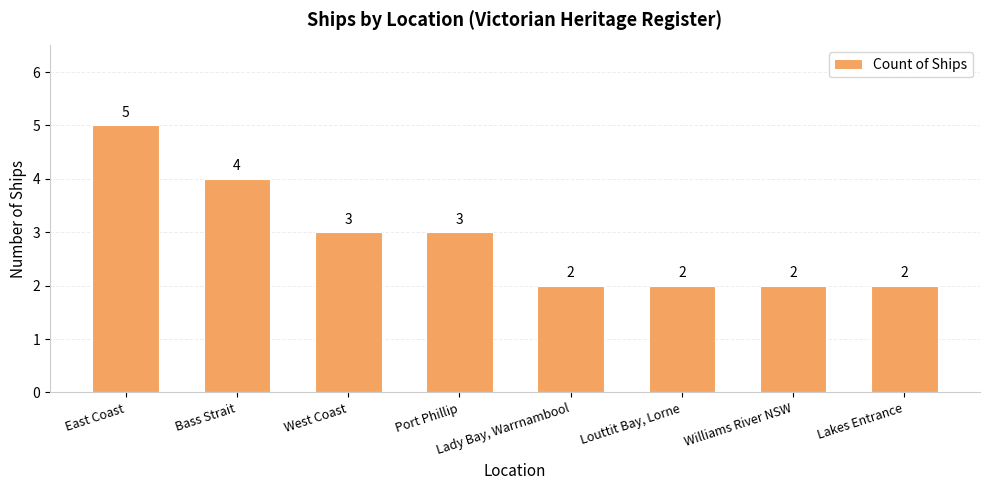

How many categories are shown in the chart?

8